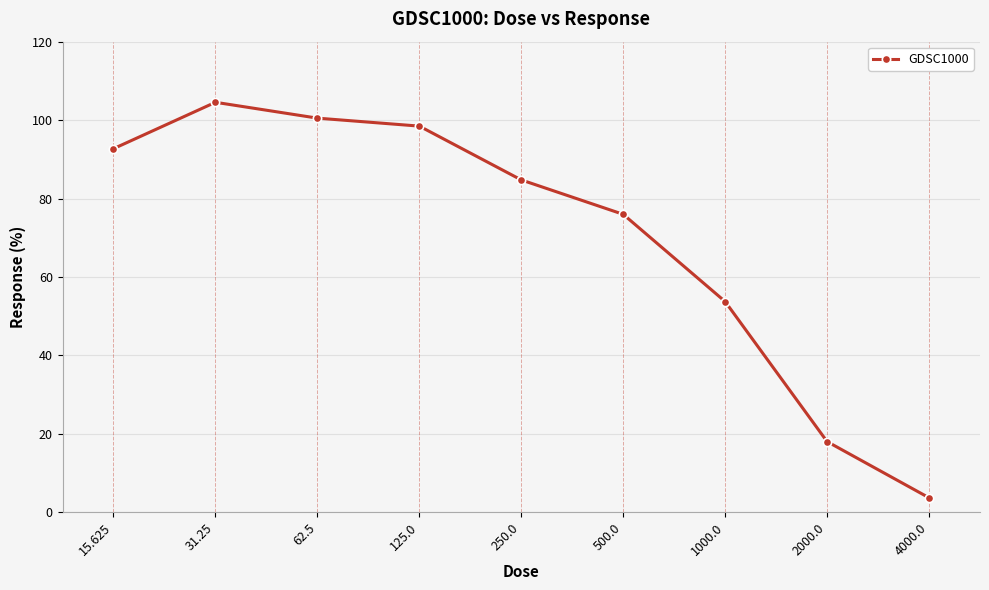

What is the label of the 9th point from the left?

4000.0